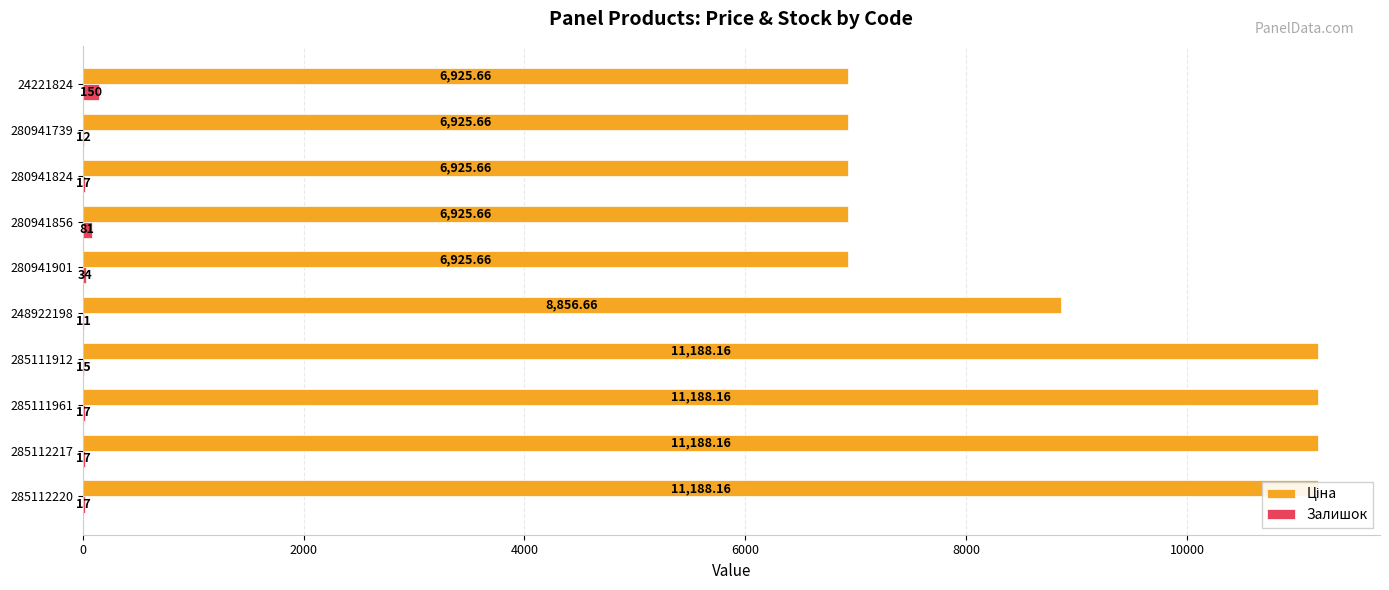

Does the chart contain stacked bars?

No